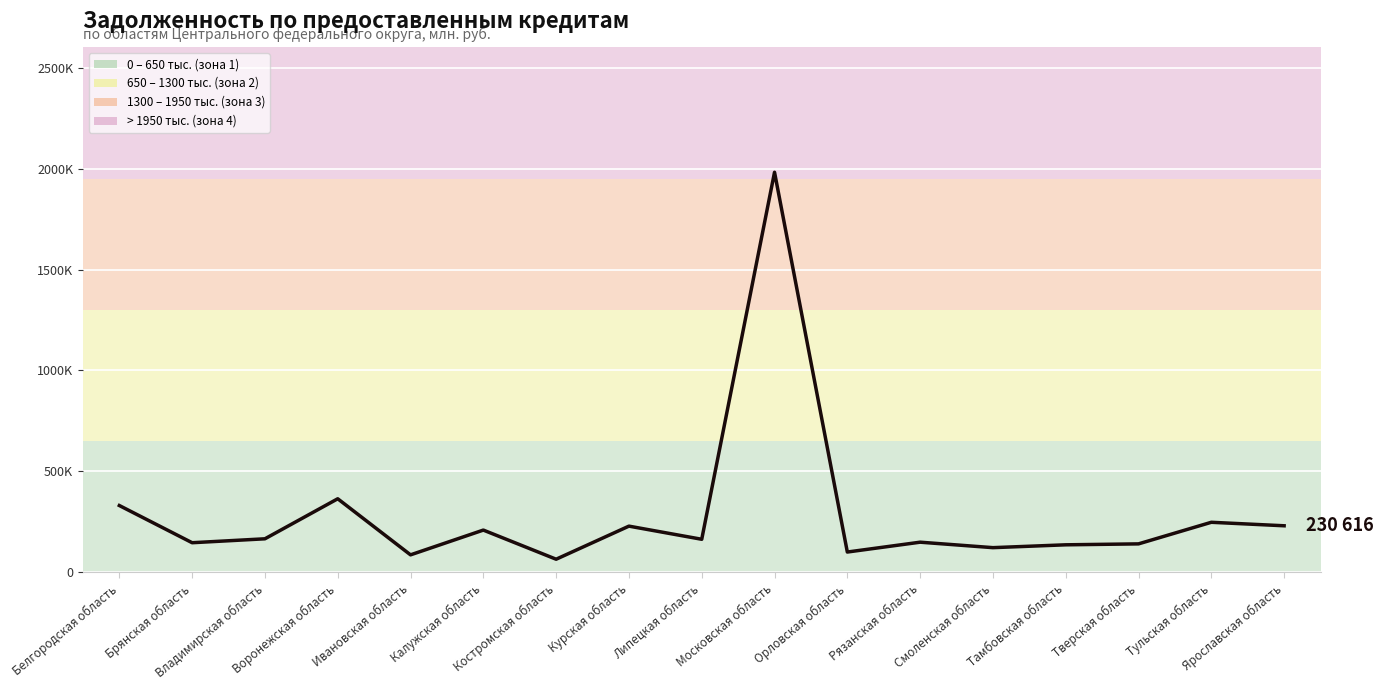

What is the sum of all values?

4871360